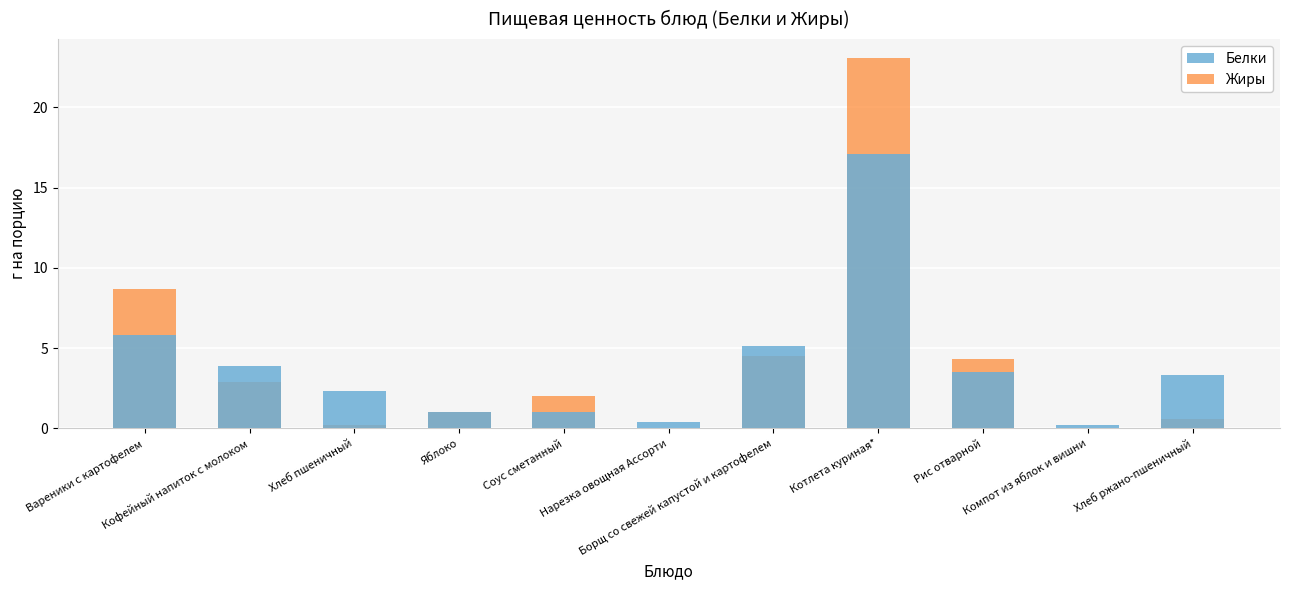

At which label does Жиры first exceed 2?

Вареники с картофелем